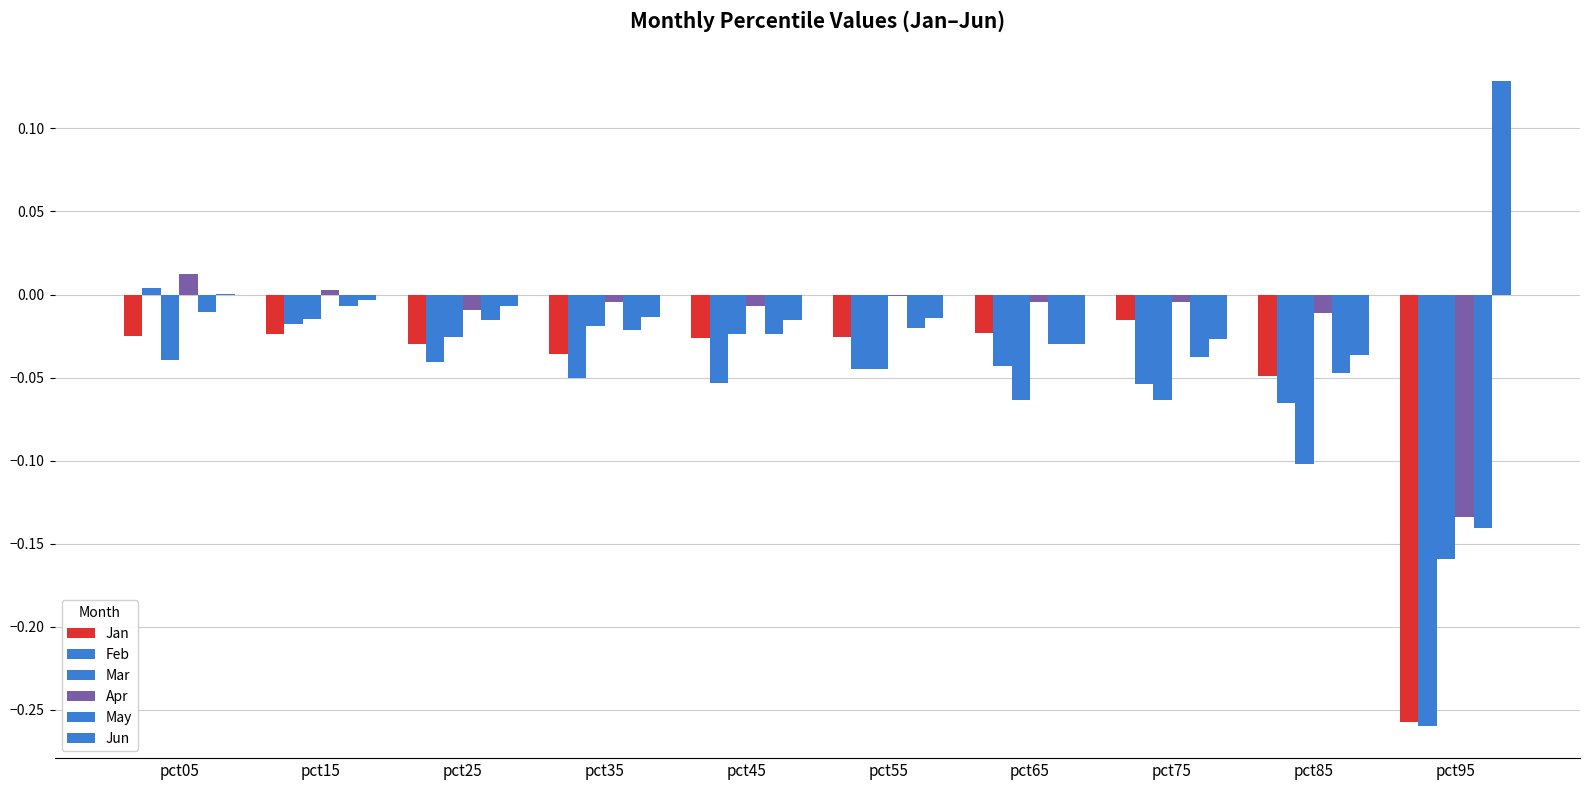

What is the difference between the maximum and minimum values in the Jan series?

0.2